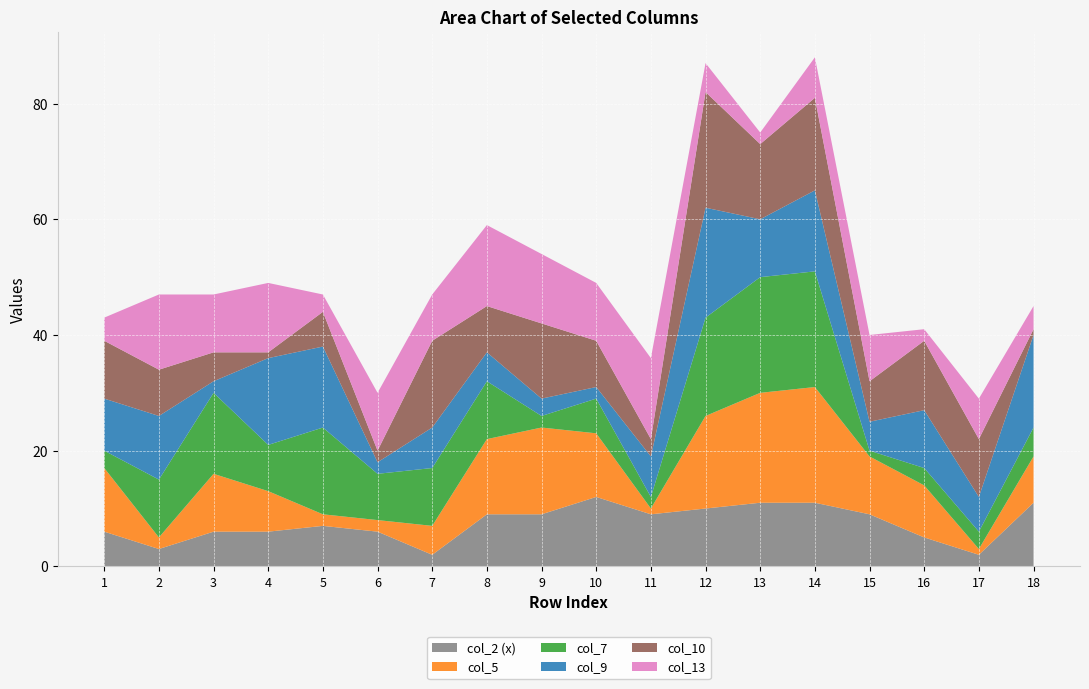

Reading right to left, transcribe all the data shown in this chart.

col_2 (x): 11	2	5	9	11	11	10	9	12	9	9	2	6	7	6	6	3	6
col_5: 8	1	9	10	20	19	16	1	11	15	13	5	2	2	7	10	2	11
col_7: 5	3	3	1	20	20	17	2	6	2	10	10	8	15	8	14	10	3
col_9: 16	6	10	5	14	10	19	7	2	3	5	7	2	14	15	2	11	9
col_10: 1	10	12	7	16	13	20	3	8	13	8	15	2	6	1	5	8	10
col_13: 4	7	2	8	7	2	5	14	10	12	14	8	10	3	12	10	13	4